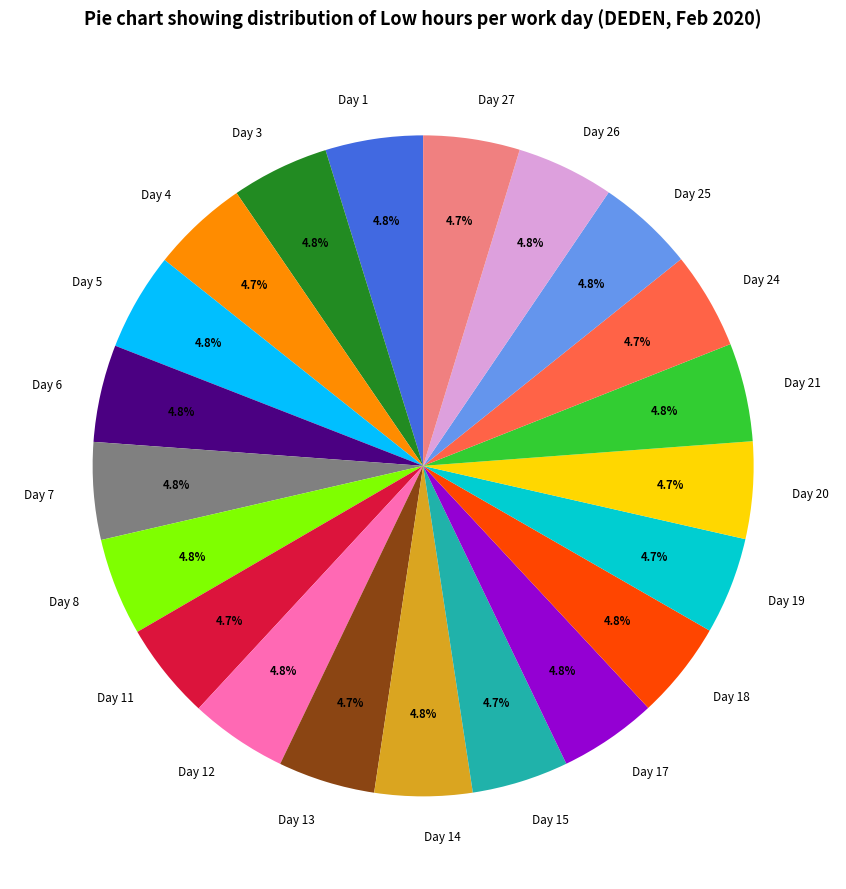

What percentage is NOT represented by Day 11?

95.3%